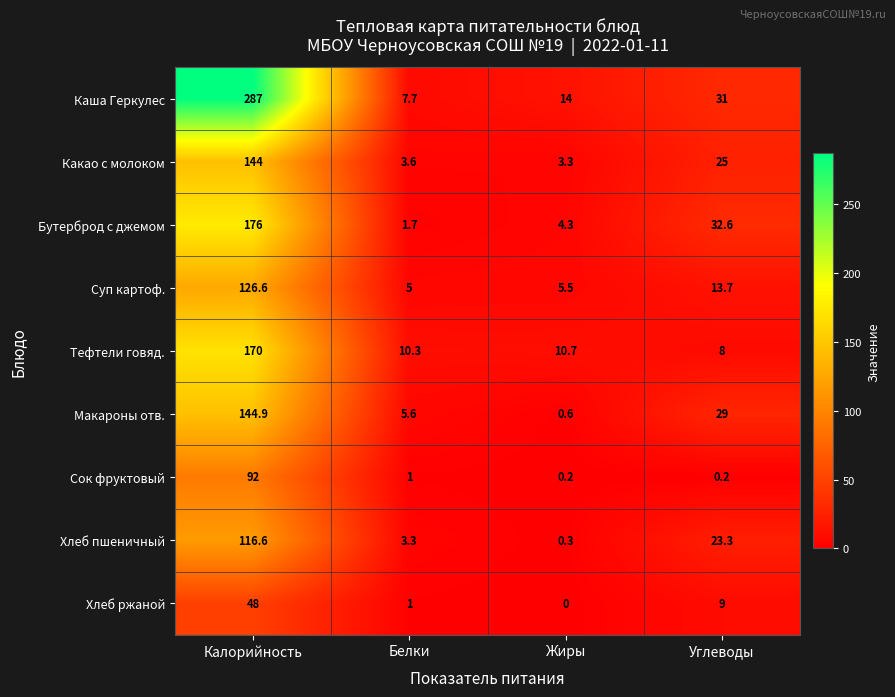

At which label does Какао с молоком reach its peak?

Калорийность